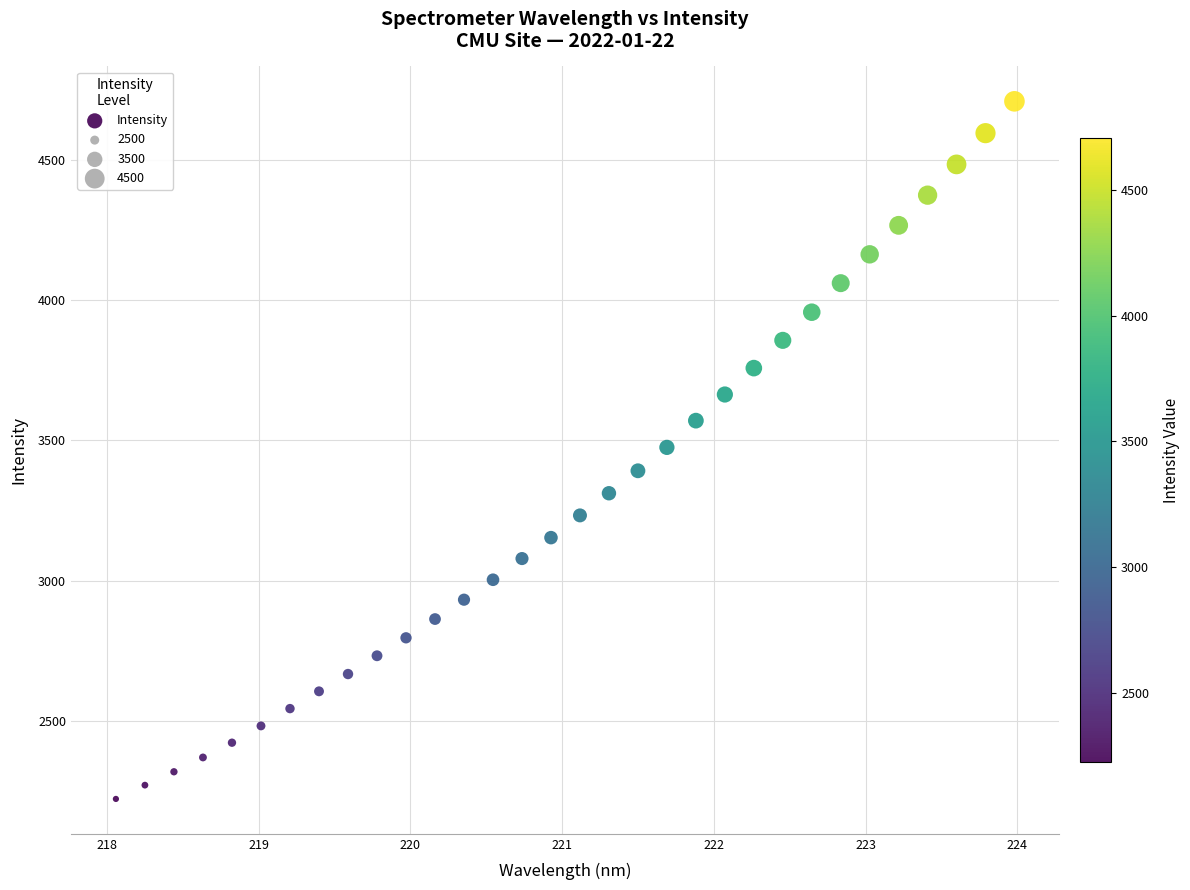

What is the range of X values (max minus min)?

5.9